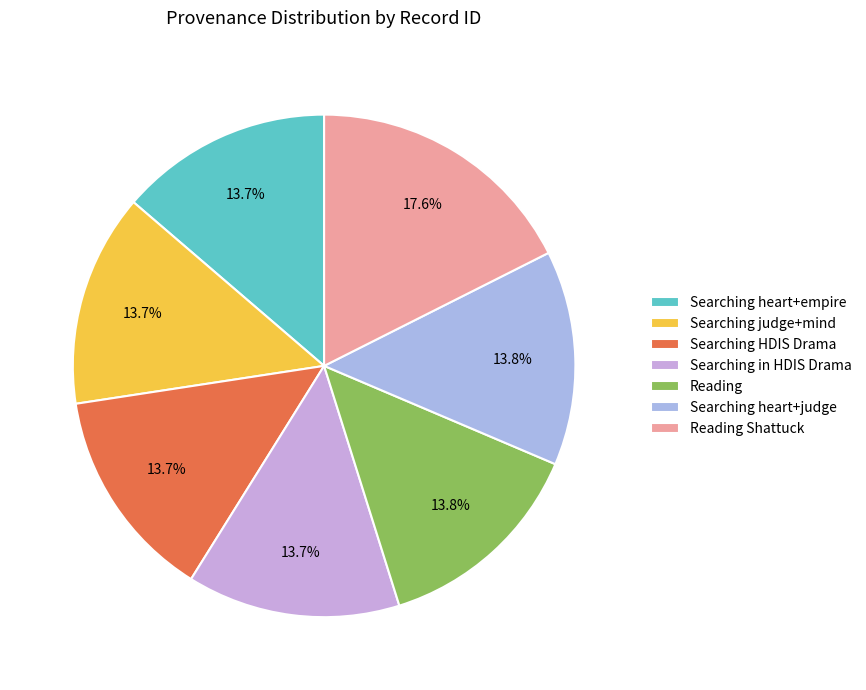

Is the sum of Searching heart+judge and Reading Shattuck greater than half?

No